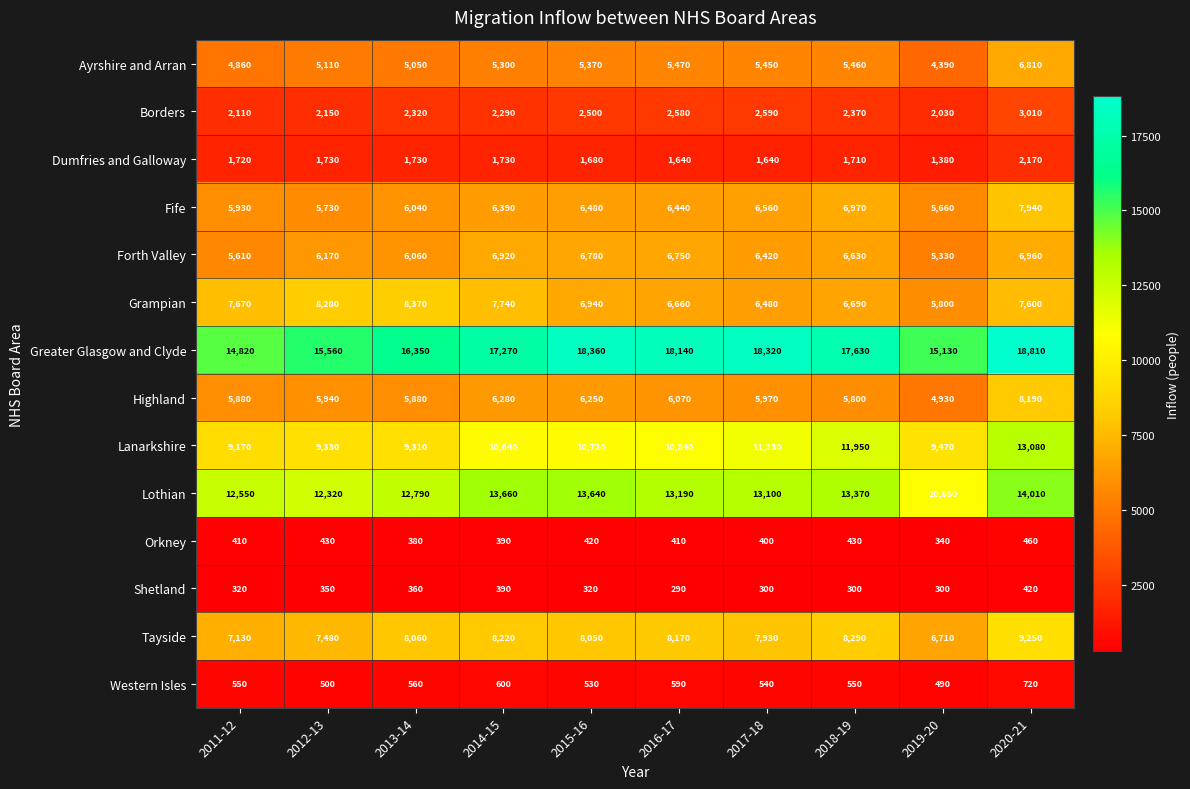

List the labels in order of Lanarkshire value, largest first.

2020-21, 2018-19, 2017-18, 2016-17, 2015-16, 2014-15, 2019-20, 2012-13, 2013-14, 2011-12